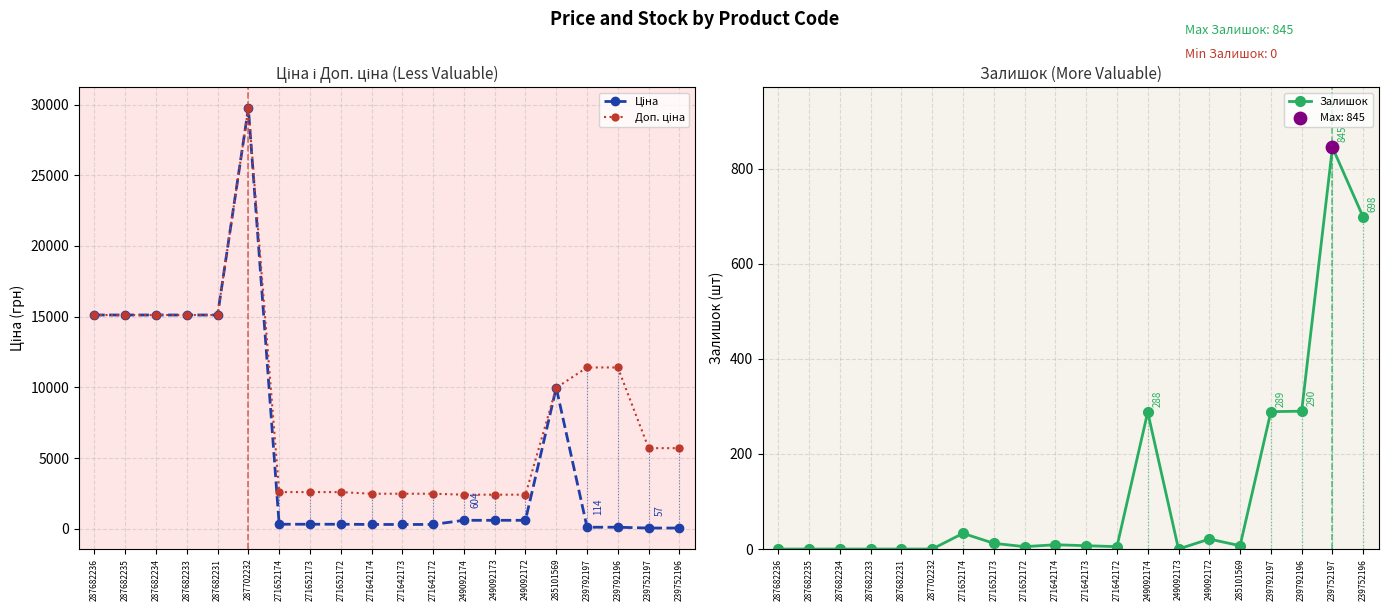

What are all the series names shown in the legend?

Ціна, Доп. ціна, Залишок